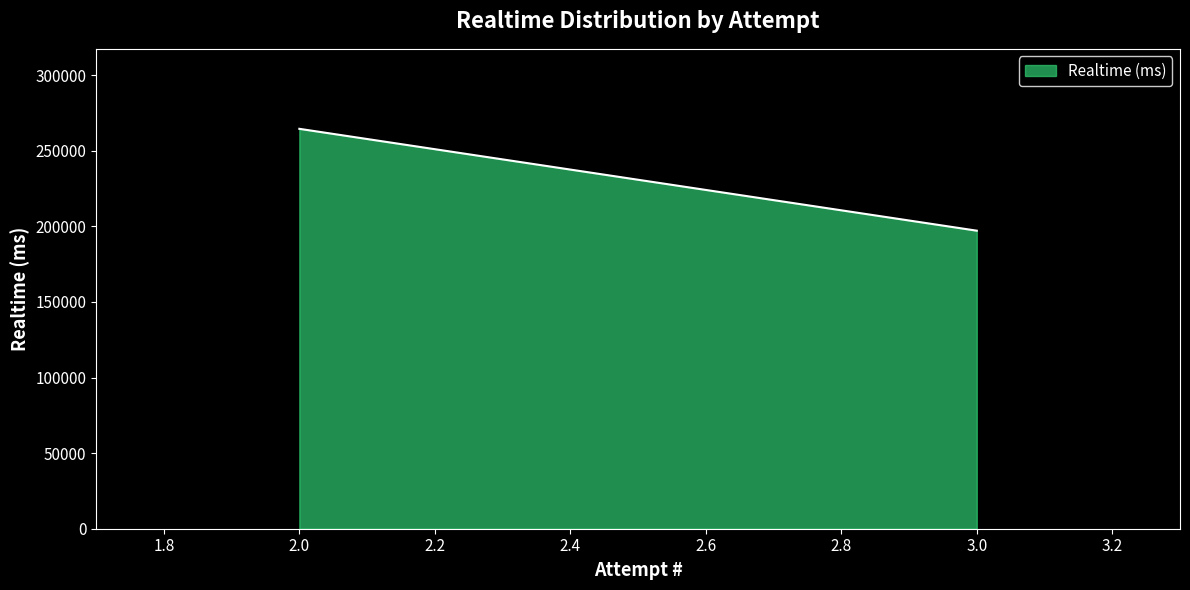

The chart shows a value of 197137 at 3. True or false?

True